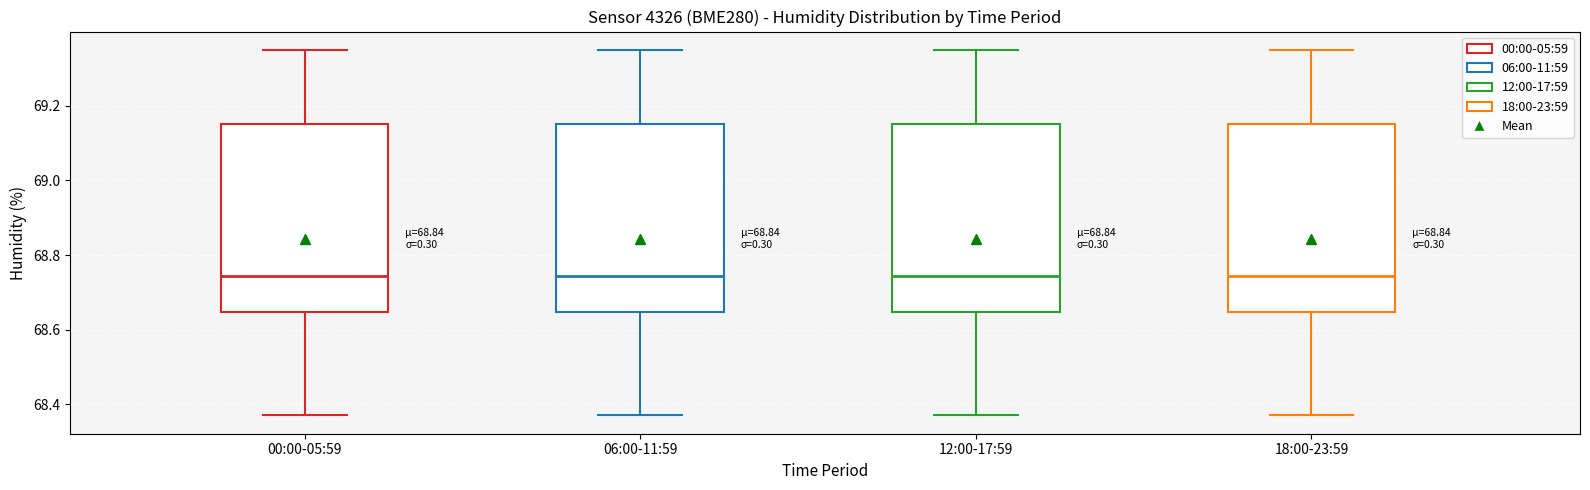

Reading left to right, read every box against the y-axis: the position of its median line, the range the box covers, and the ends of its whiskers. The values are not printed on the chart, so give them approximately, as read against the axis.

00:00-05:59: median 68.74, box 68.64 to 69.16, whiskers 68.38 to 69.36
06:00-11:59: median 68.74, box 68.64 to 69.16, whiskers 68.38 to 69.36
12:00-17:59: median 68.74, box 68.64 to 69.16, whiskers 68.38 to 69.36
18:00-23:59: median 68.74, box 68.64 to 69.16, whiskers 68.38 to 69.36